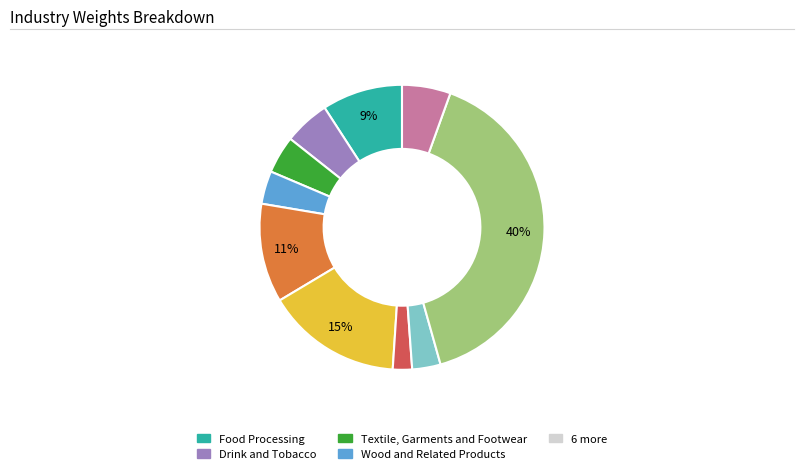

To the nearest percent, what is the average slice percentage?

10%